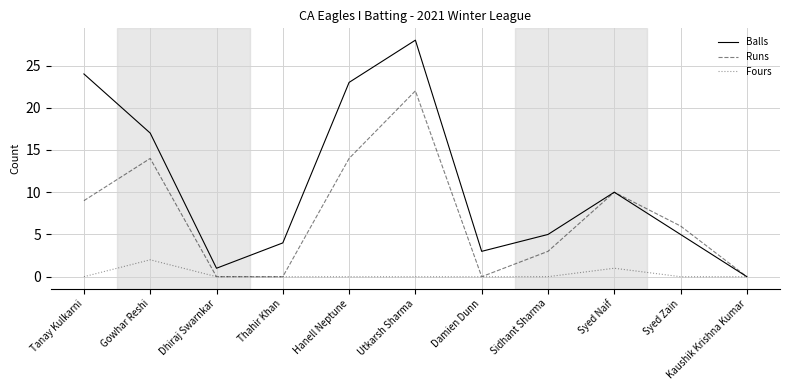

At which label does Runs first exceed 6?

Tanay Kulkarni